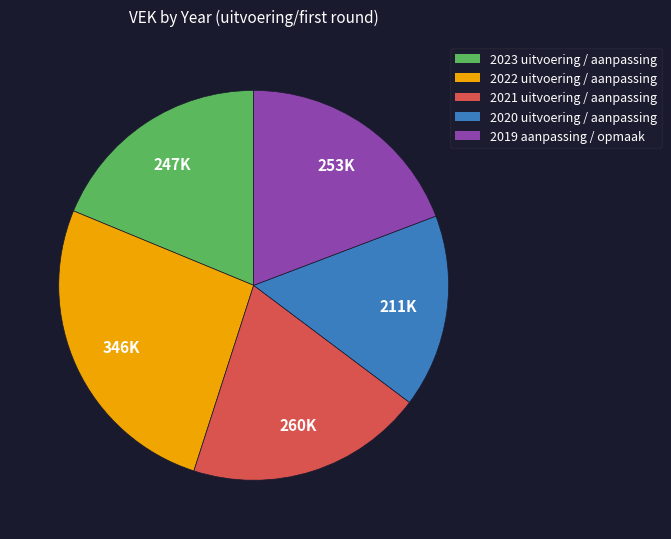

Is it true that 2023 uitvoering / aanpassing is 19% of the pie?

True